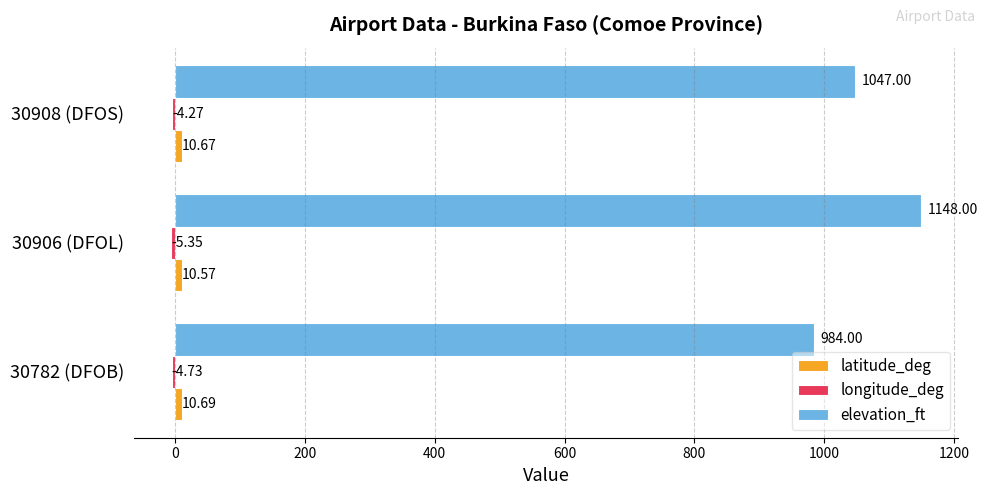

What is the sum of all elevation_ft values?

3179.0